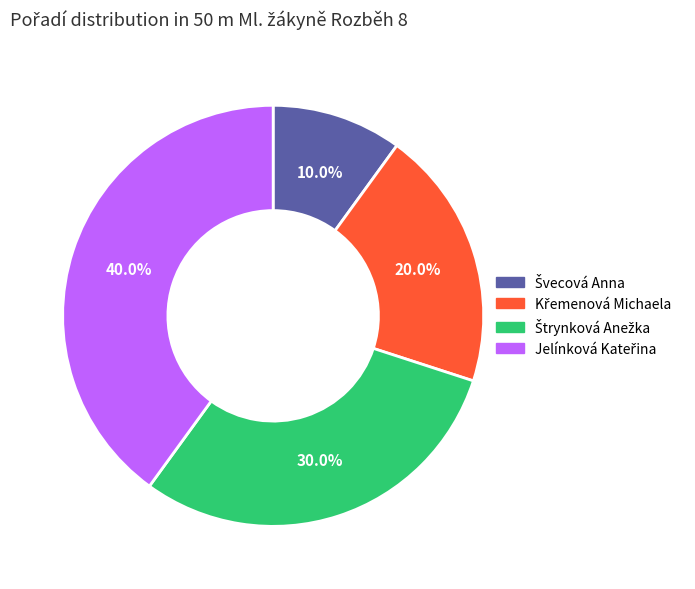

Does any single category account for the majority?

No